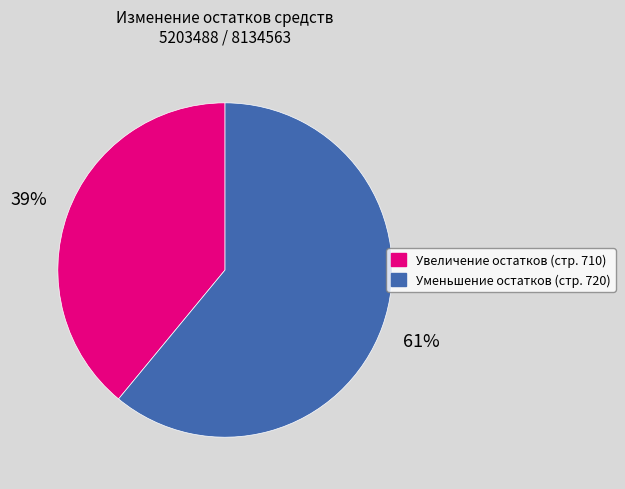

Does Уменьшение остатков (стр. 720) account for over 50% of the chart?

Yes